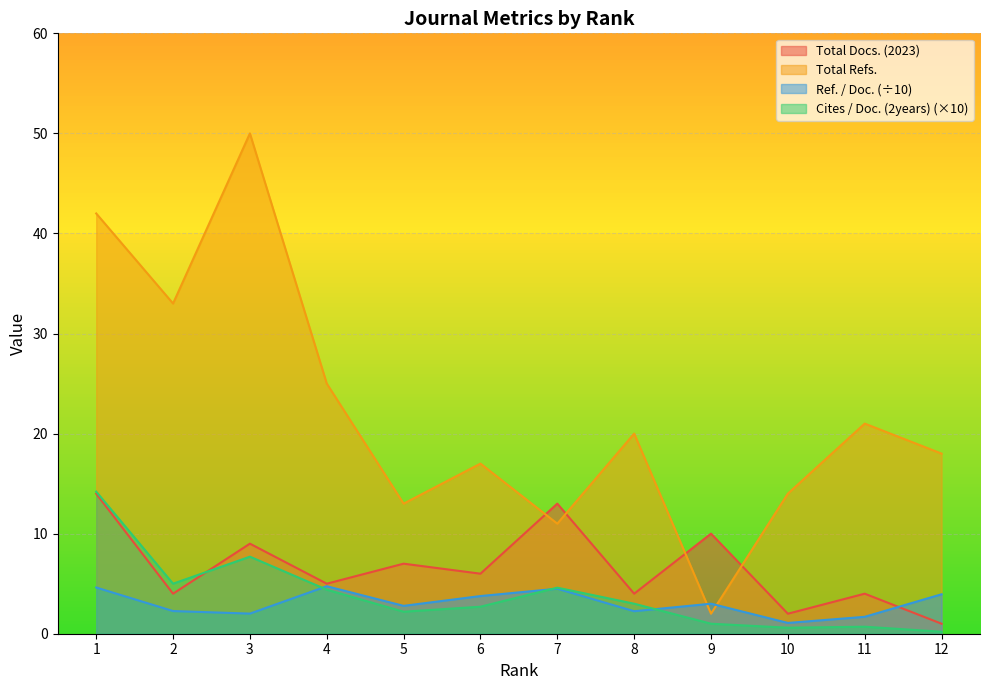

At which label does Total Refs. first exceed 20?

1